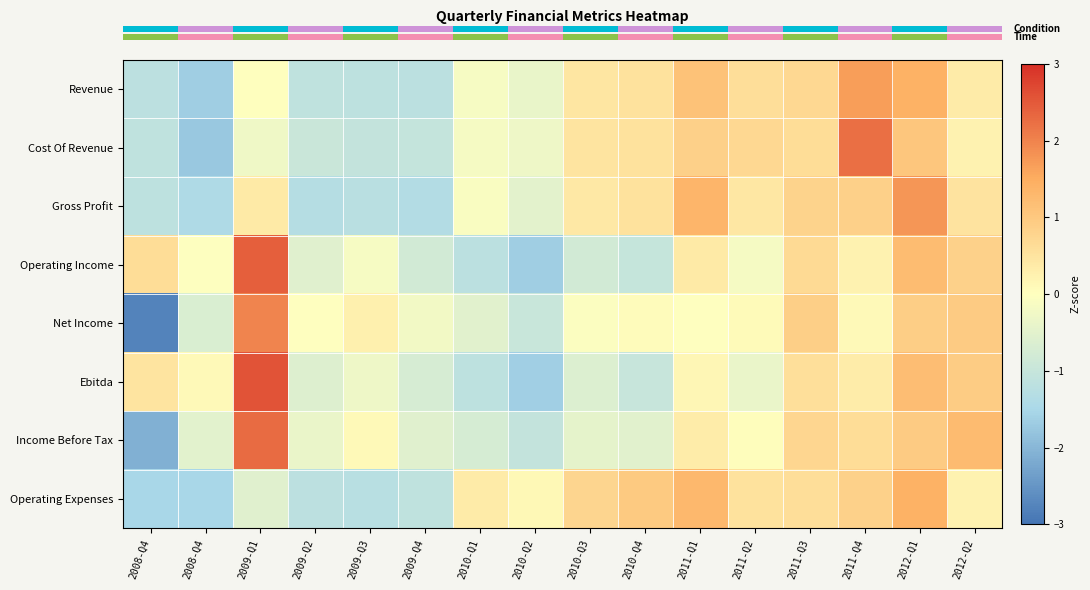

What is the difference between the highest and lowest values at 2011-Q3?

0.3